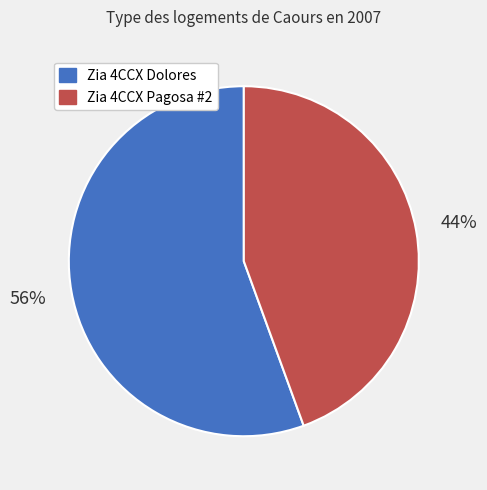

What percentage is the Zia 4CCX Dolores slice, to the nearest percent?

56%